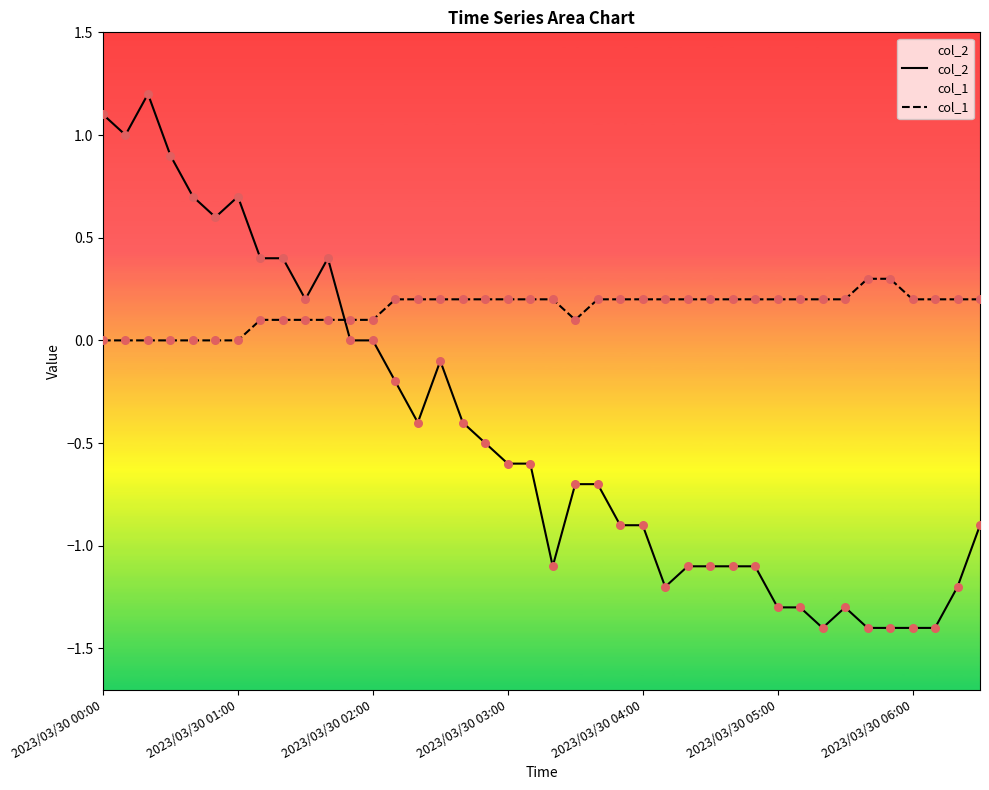

Which series has the largest Y range (max minus min)?

col_2